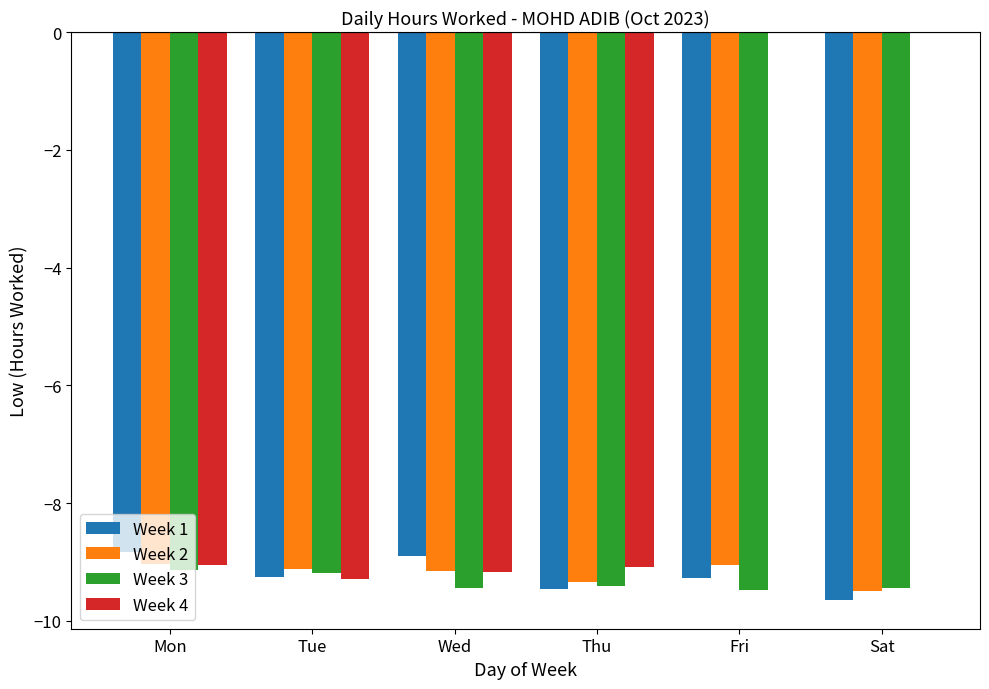

Is the value of Week 3 at Fri greater than the value of Week 4 at Sat?

No